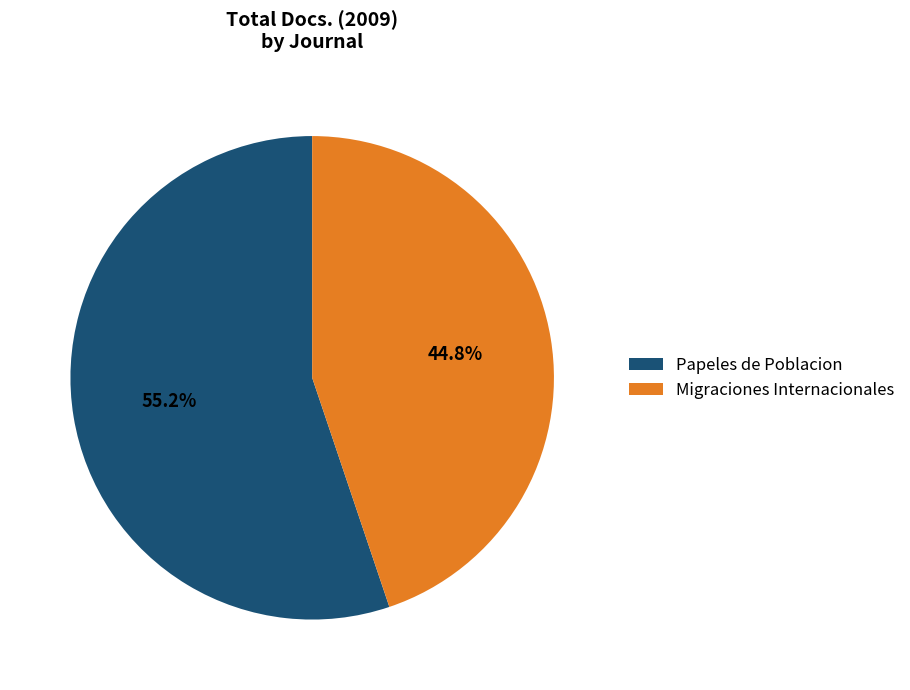

Which category accounts for the majority?

Papeles de Poblacion